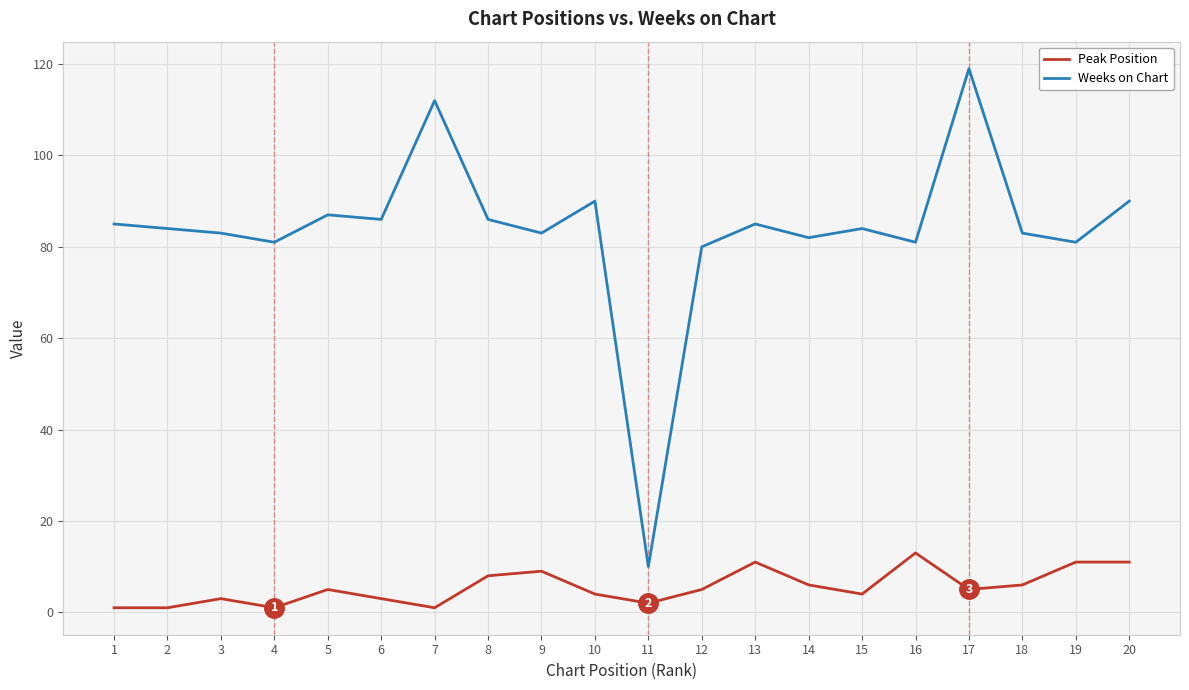

True or false: Weeks on Chart and Peak Position cross at least once.

False